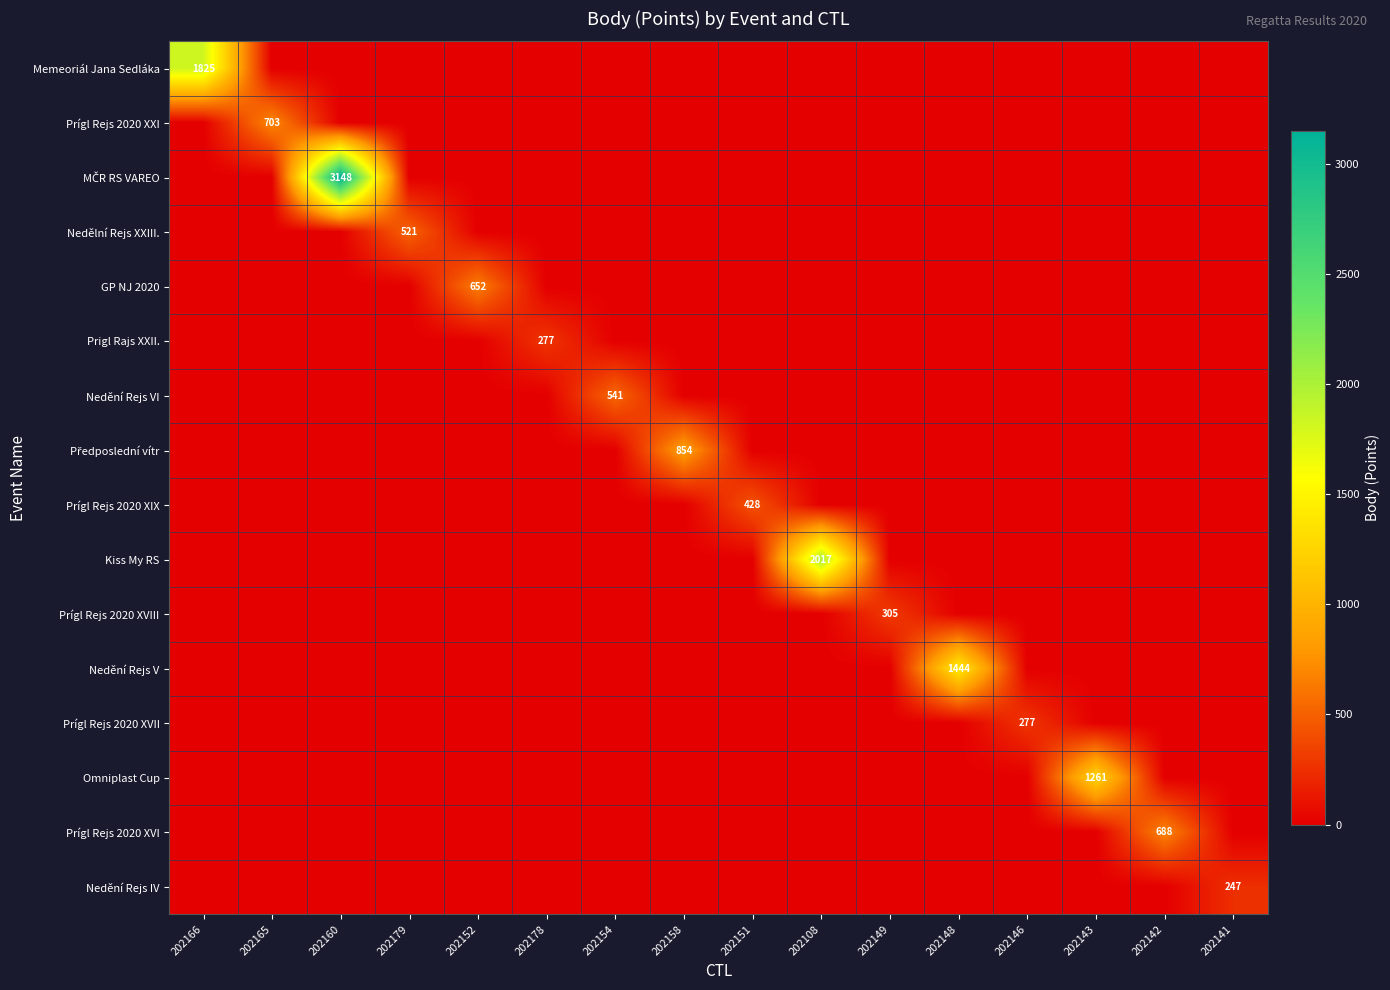

At which label does Předposlední vítr reach its peak?

202158